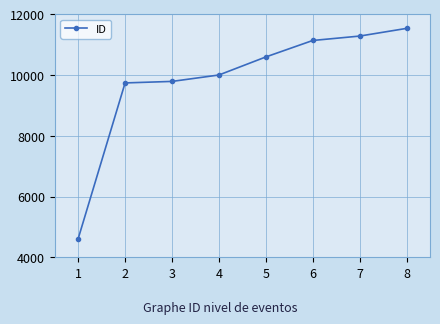

What is the minimum value shown in the chart?

4612